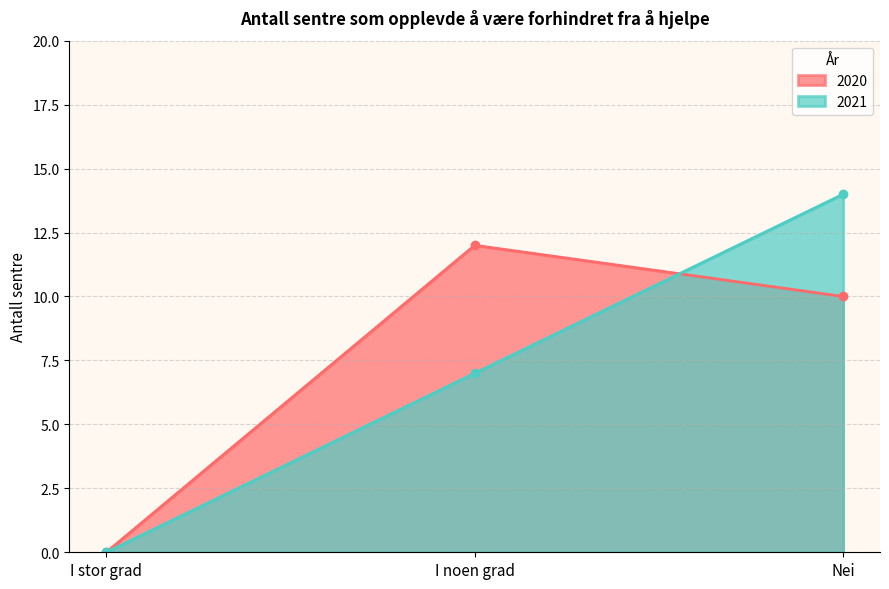

Between Nei and I noen grad, which is larger?

I noen grad